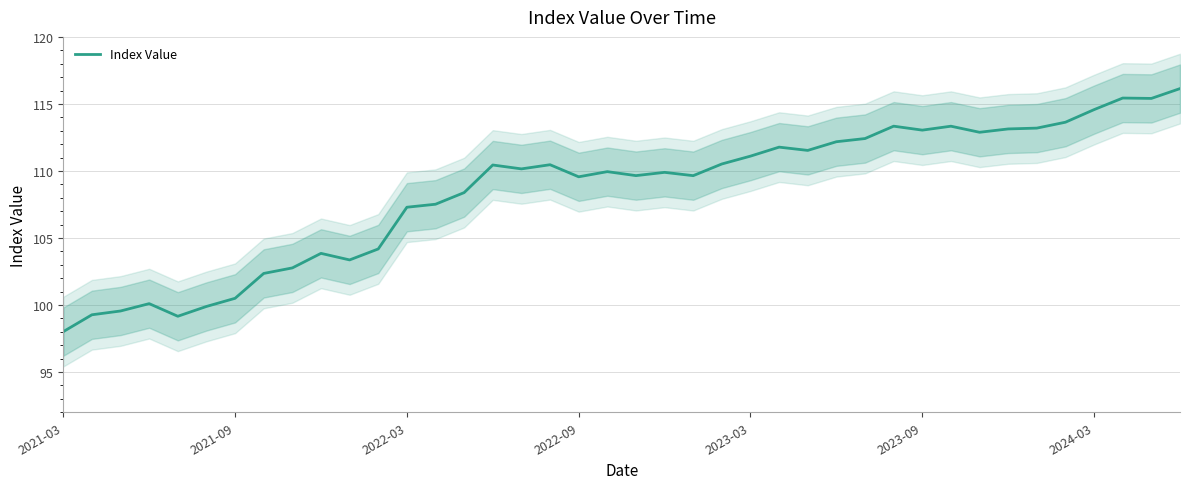

What is the maximum value for Index Value?

116.1